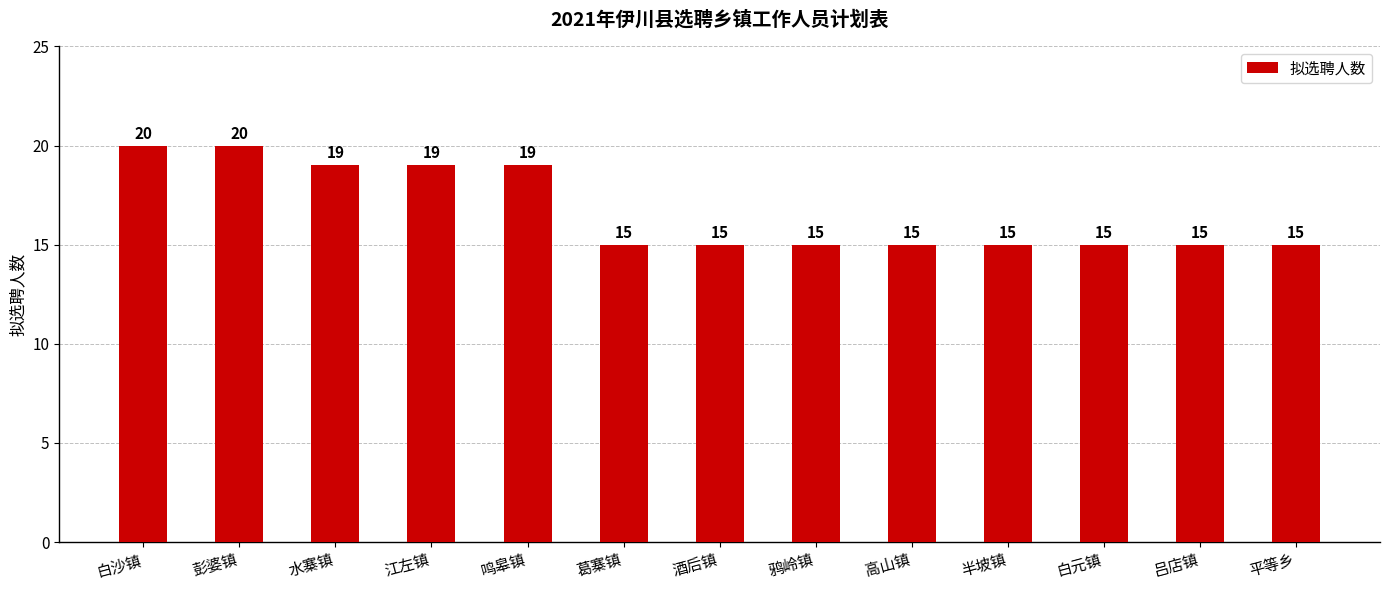

The value at 白沙镇 is 20. True or false?

True